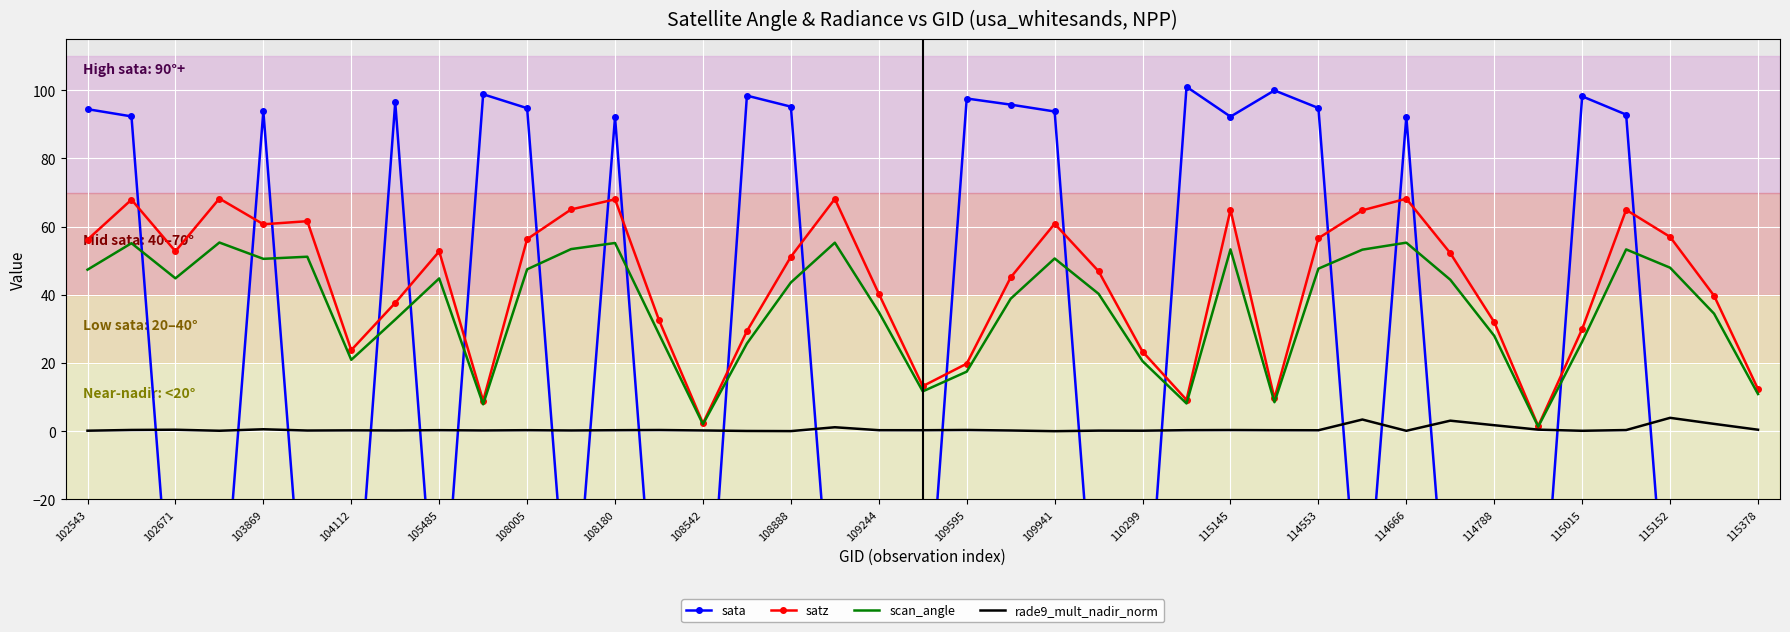

What is the highest value of the rade9_mult_nadir_norm series?

3.9